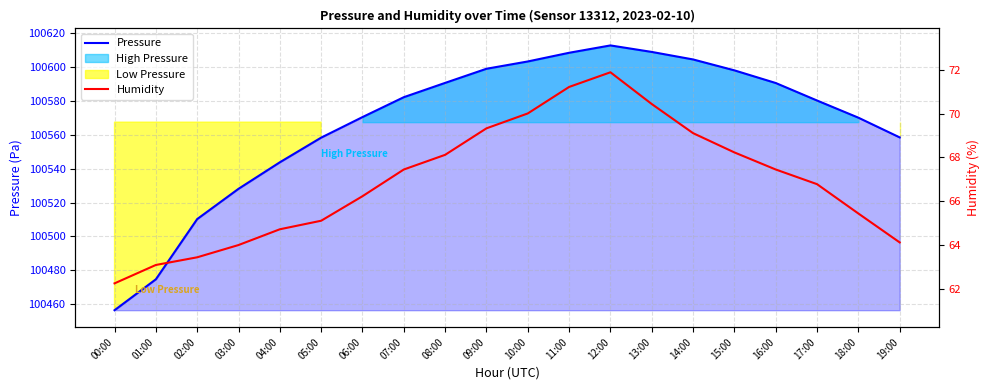

True or false: Humidity has more than 1 points higher than both neighbors.

False